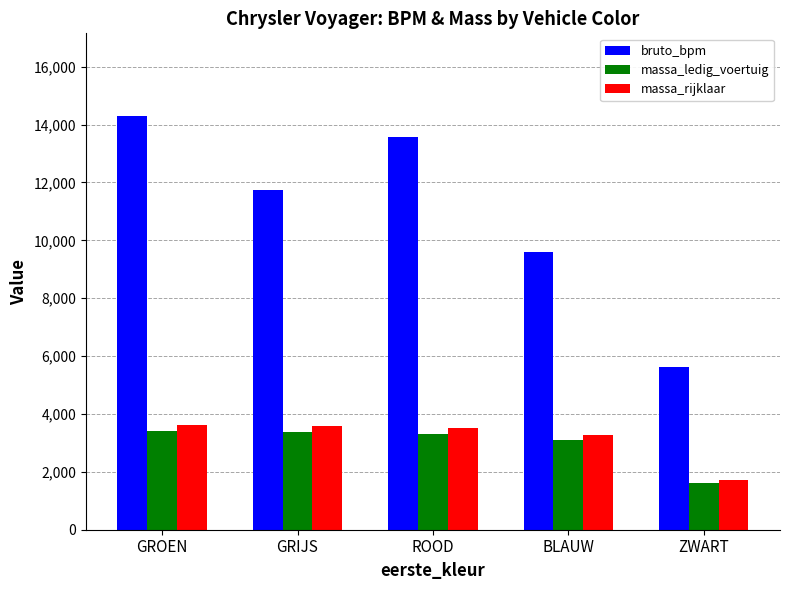

Is the value of bruto_bpm at ZWART greater than the value of massa_ledig_voertuig at BLAUW?

Yes